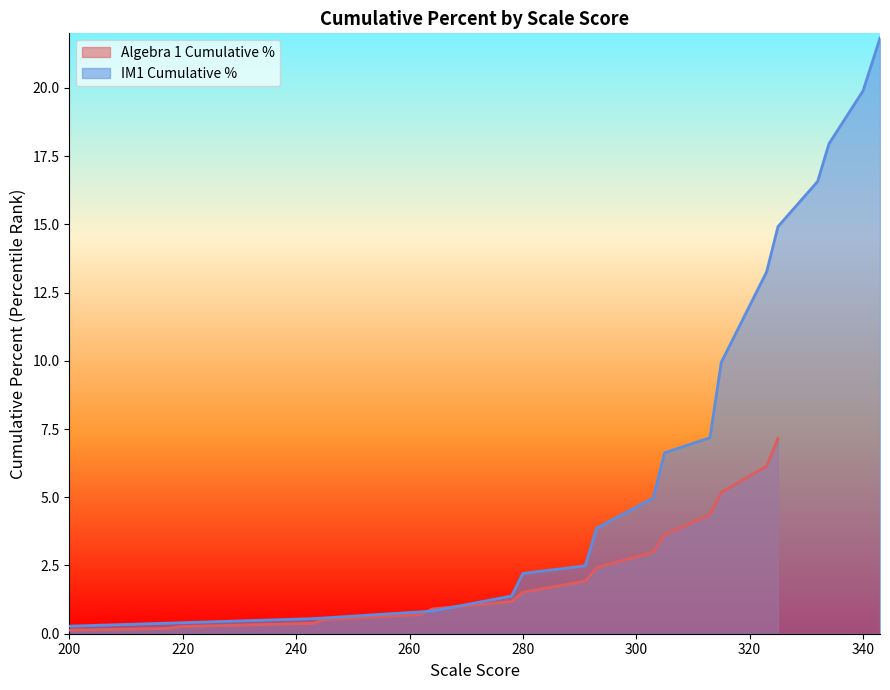

Which series has the widest spread of values?

IM1 Cumulative Percent